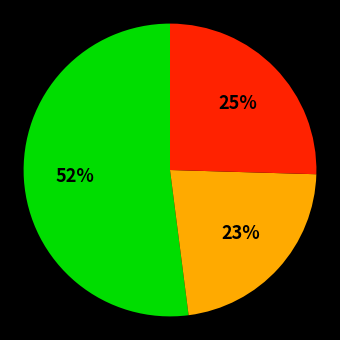

Is there a majority slice in this chart?

Yes